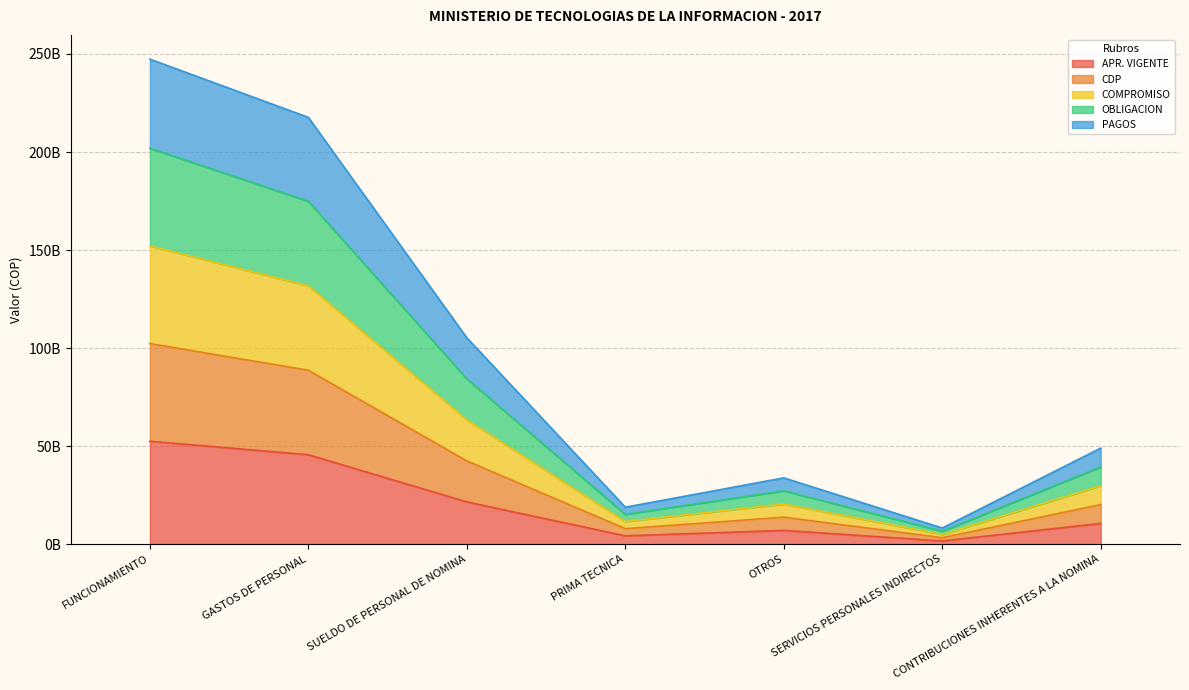

Is the value of OBLIGACION at GASTOS DE PERSONAL greater than the value of APR. VIGENTE at CONTRIBUCIONES INHERENTES A LA NOMINA?

Yes